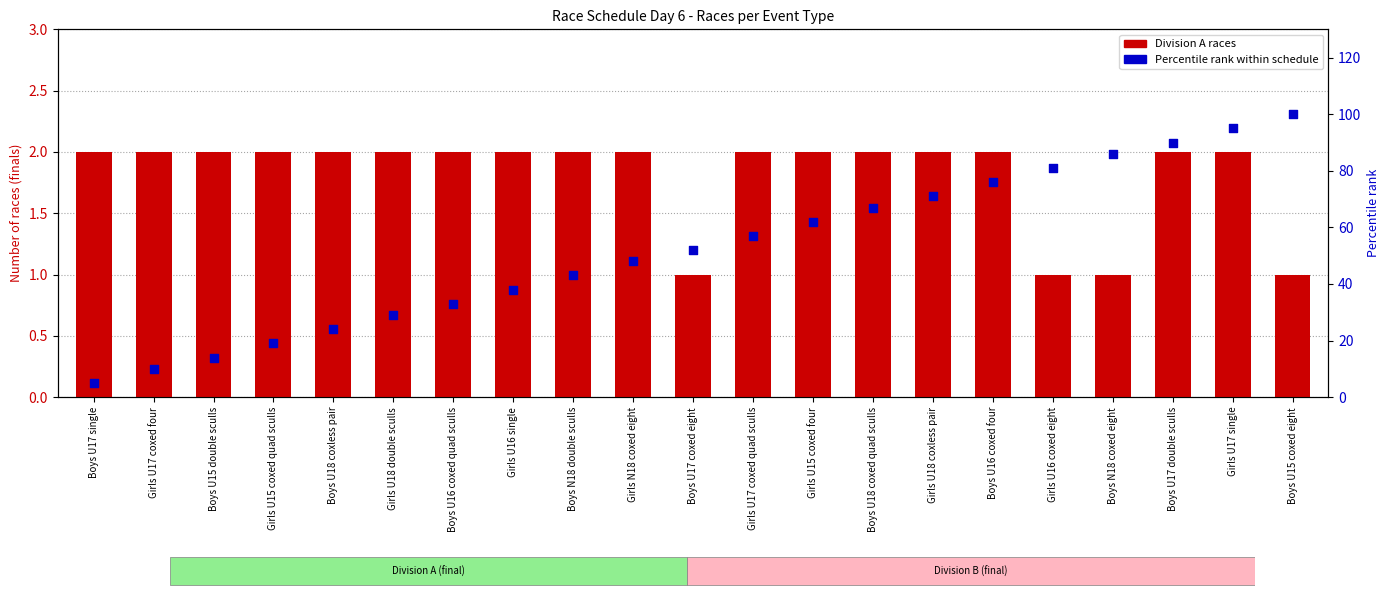

Which series contains the lowest Y value?

Division A races